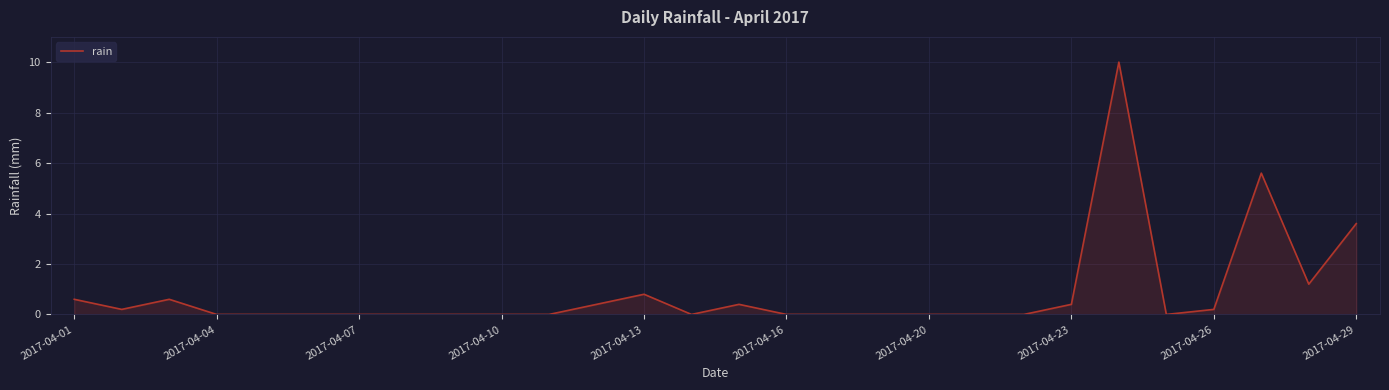

What is the greatest value displayed?

10.0